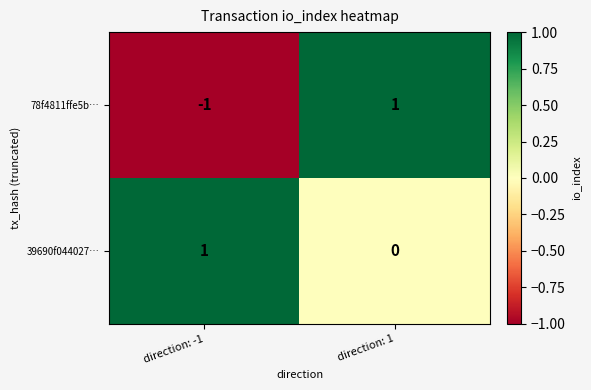

What is the difference between the highest and lowest values at direction: 1?

1